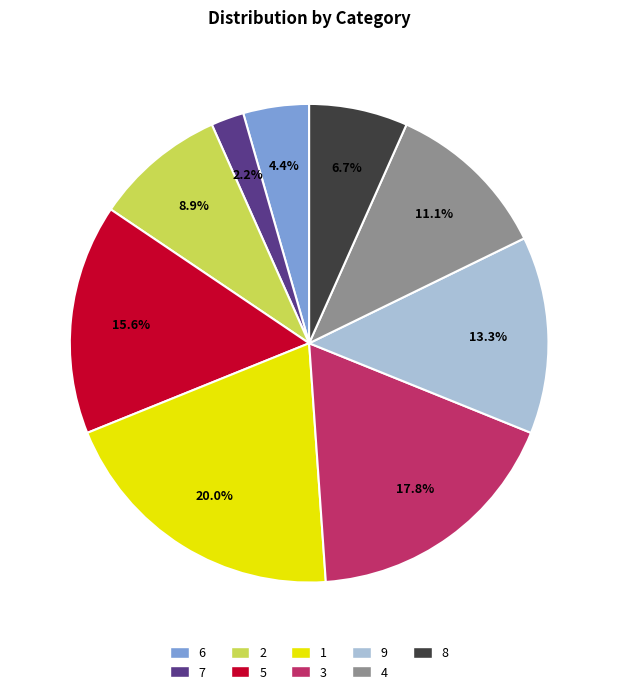

To the nearest percent, what percentage of the pie is 9?

13%